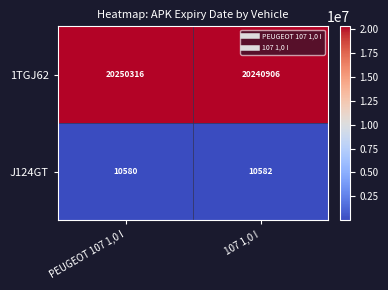

Rank the series at PEUGEOT 107 1,0 I from lowest to highest value.

J124GT, 1TGJ62